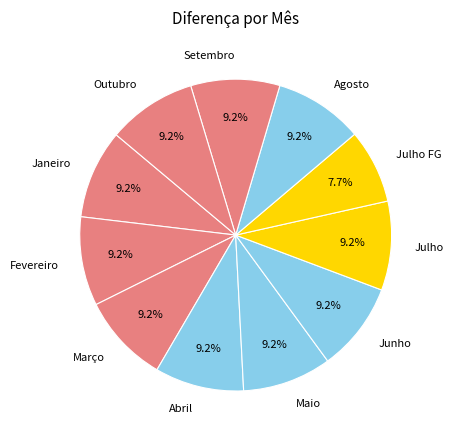

Is Junho the majority of the pie?

No